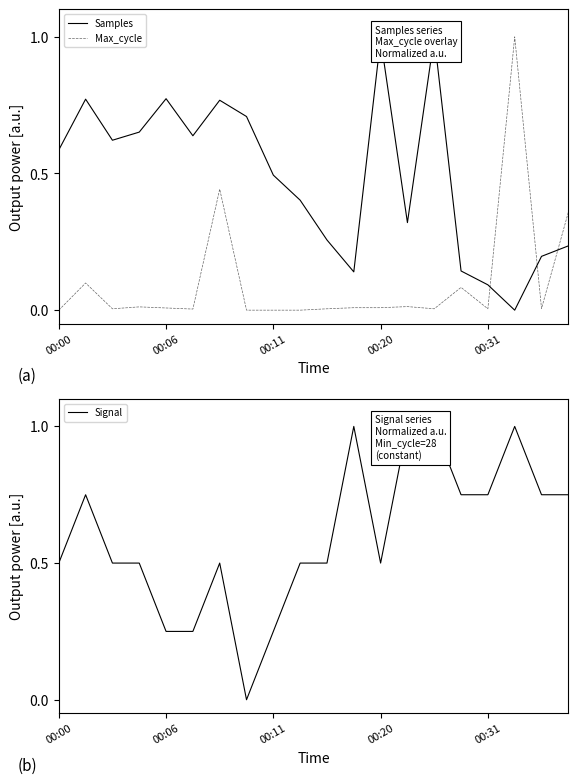

Reading left to right, transcribe all the data shown in this chart.

Samples: 0.6	0.8	0.6	0.7	0.8	0.6	0.8	0.7	0.5	0.4	0.3	0.1	1.0	0.3	1.0	0.1	0.1	0.0	0.2	0.2
Max_cycle: 0.0	0.1	0.0	0.0	0.0	0.0	0.4	0.0	0.0	0.0	0.0	0.0	0.0	0.0	0.0	0.1	0.0	1.0	0.0	0.4
Signal: 0.5	0.8	0.5	0.5	0.2	0.2	0.5	0.0	0.2	0.5	0.5	1.0	0.5	1.0	1.0	0.8	0.8	1.0	0.8	0.8